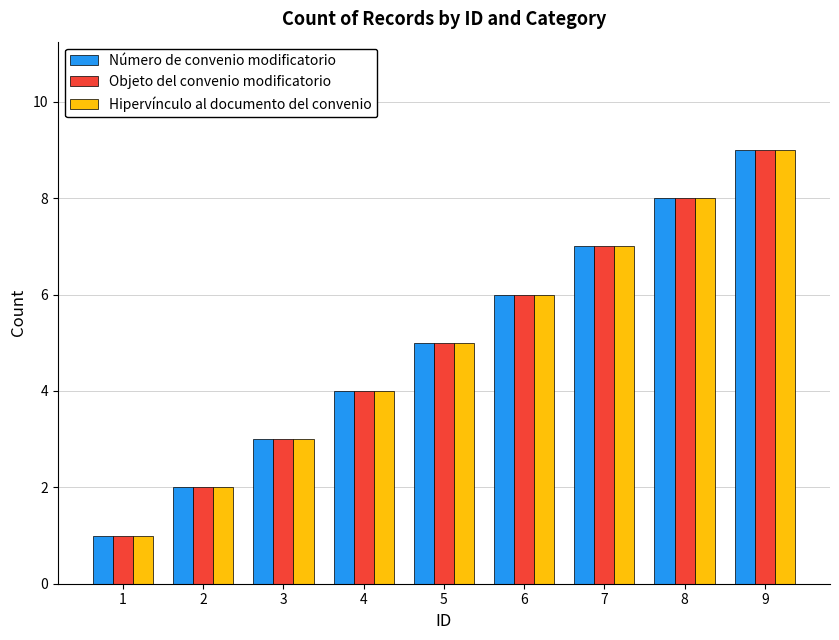

Which category has the highest value across all series?

9